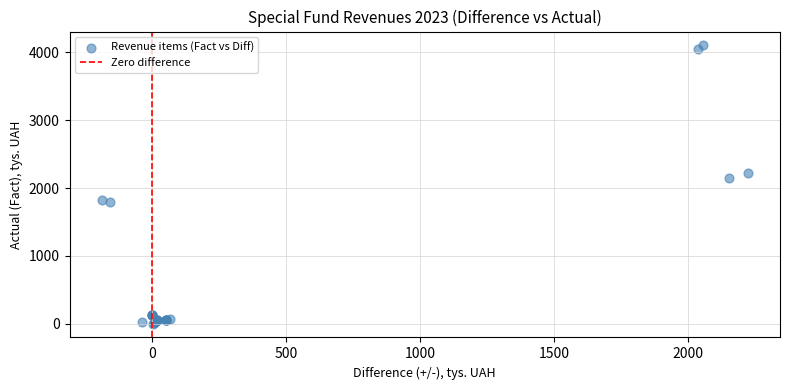

What Y value in the scatter plot is closest to 2052?

2155.3